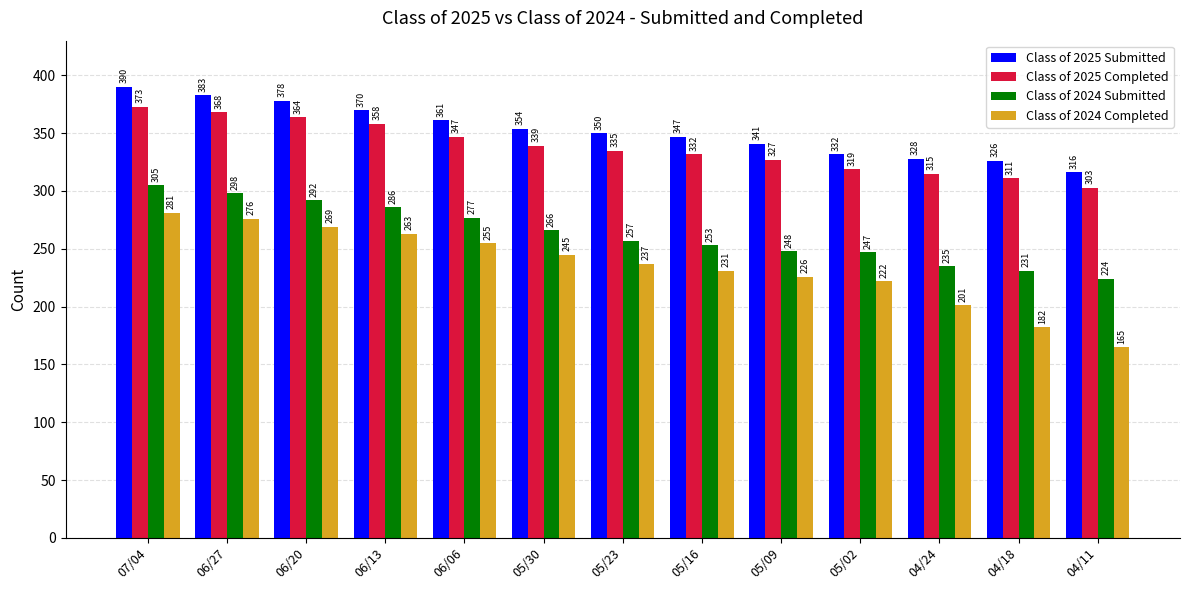

At which category is the sum across all series the highest?

07/04